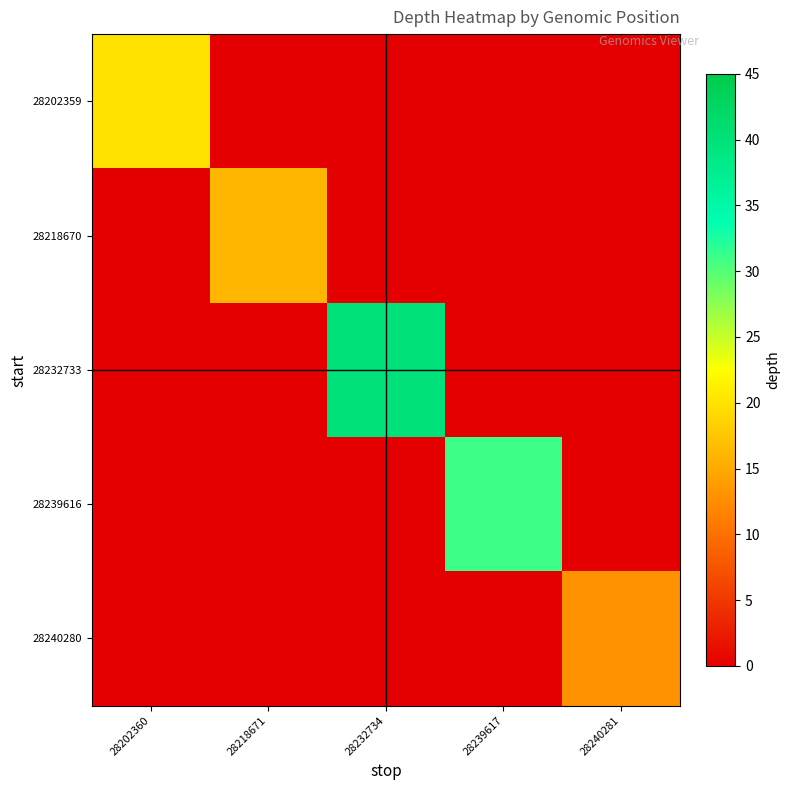

Between 28239617 and 28218671, which is larger?

28218671